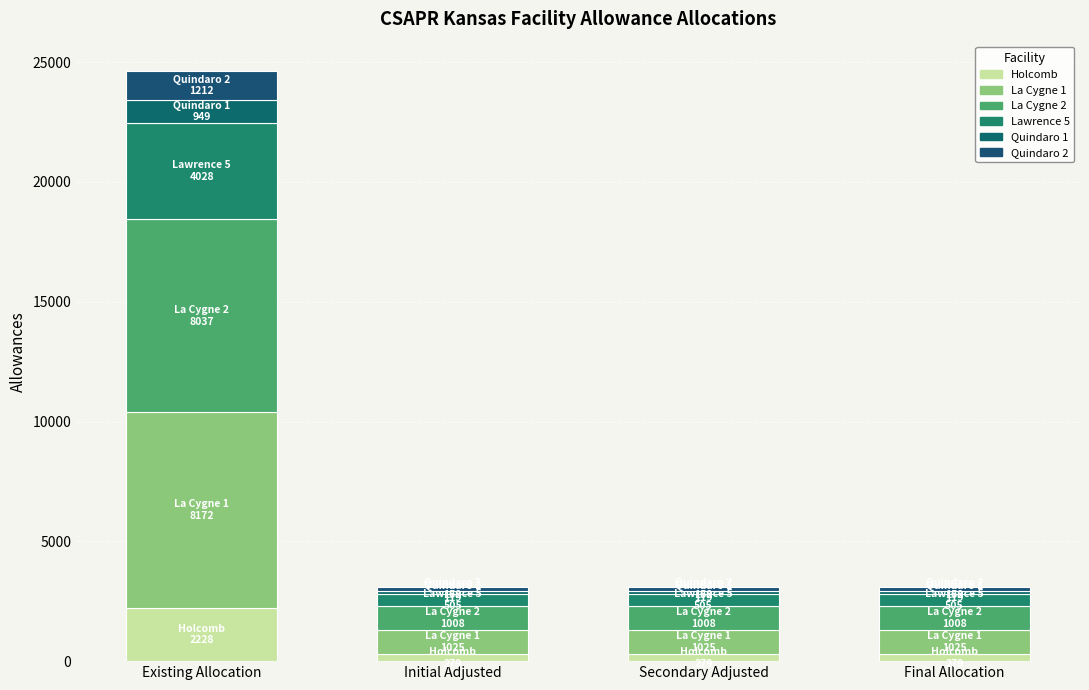

Is it true that Quindaro 2 equals 152 at Final Allocation?

True